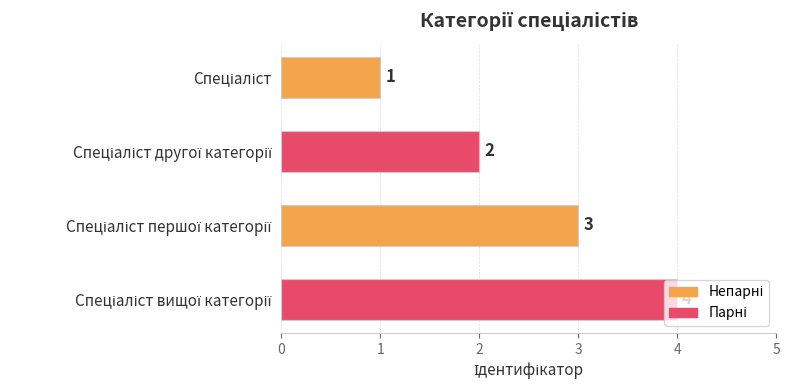

What is the greatest value displayed?

4